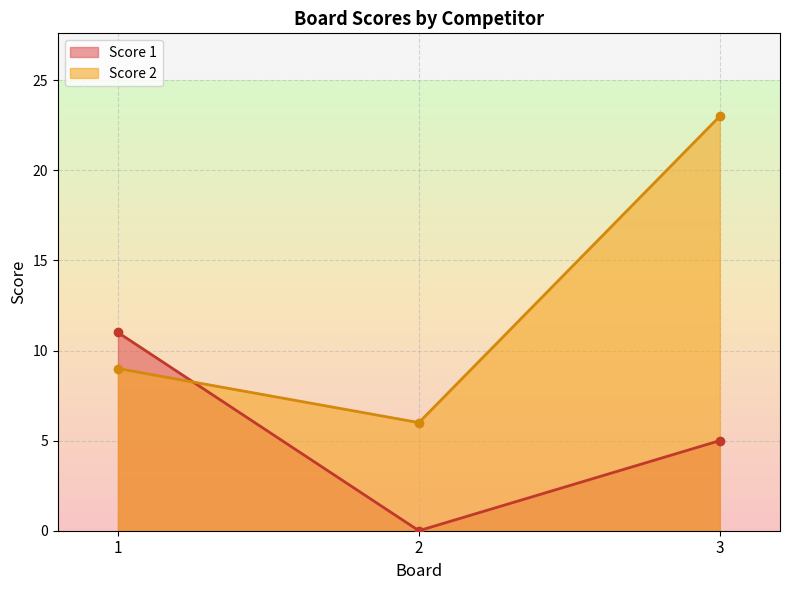

The Score 2 series shows 5 at 1. True or false?

False